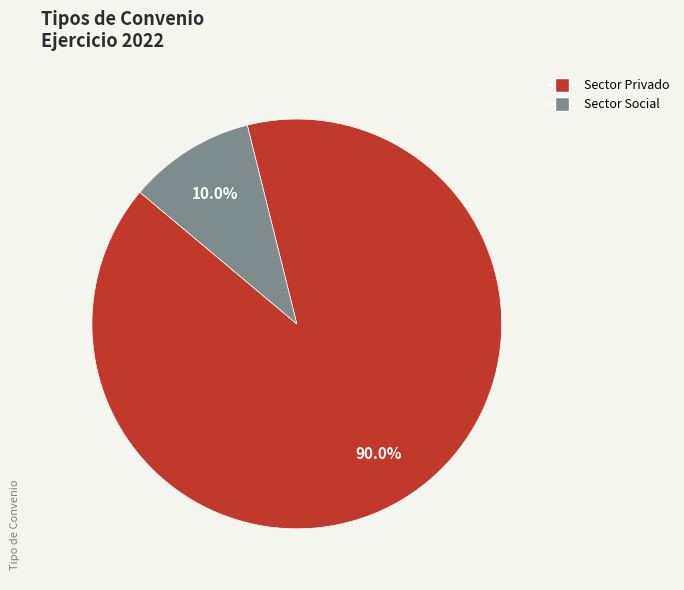

How many slices are in this pie chart?

2